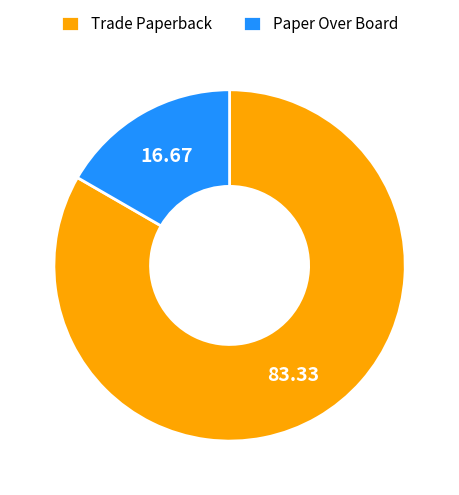

The Paper Over Board slice represents 17% of the pie. True or false?

True